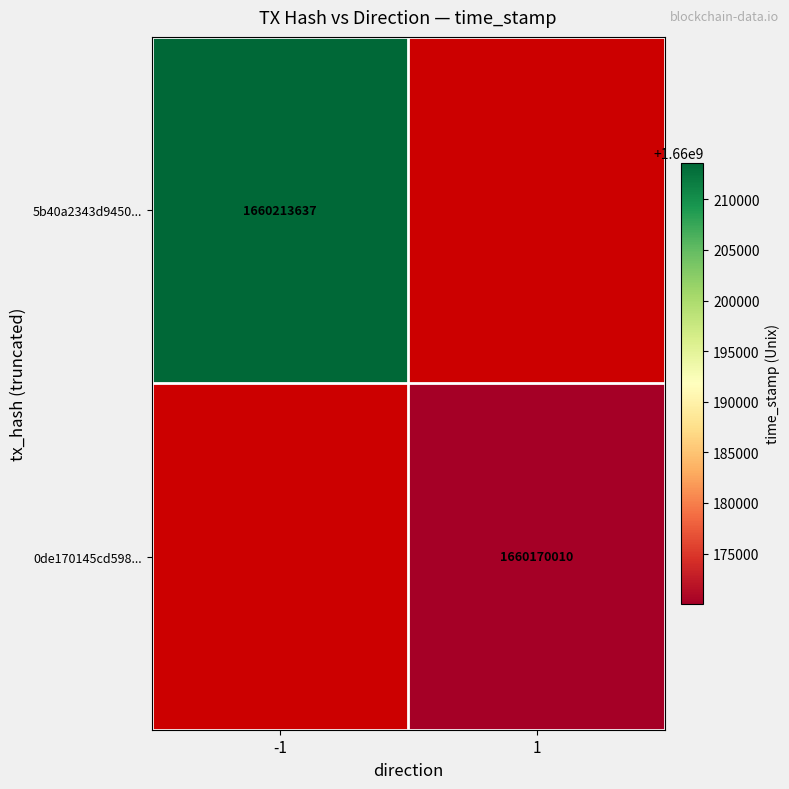

Is it true that 5b40a2343d9450... equals 2802010887.8 at -1?

False